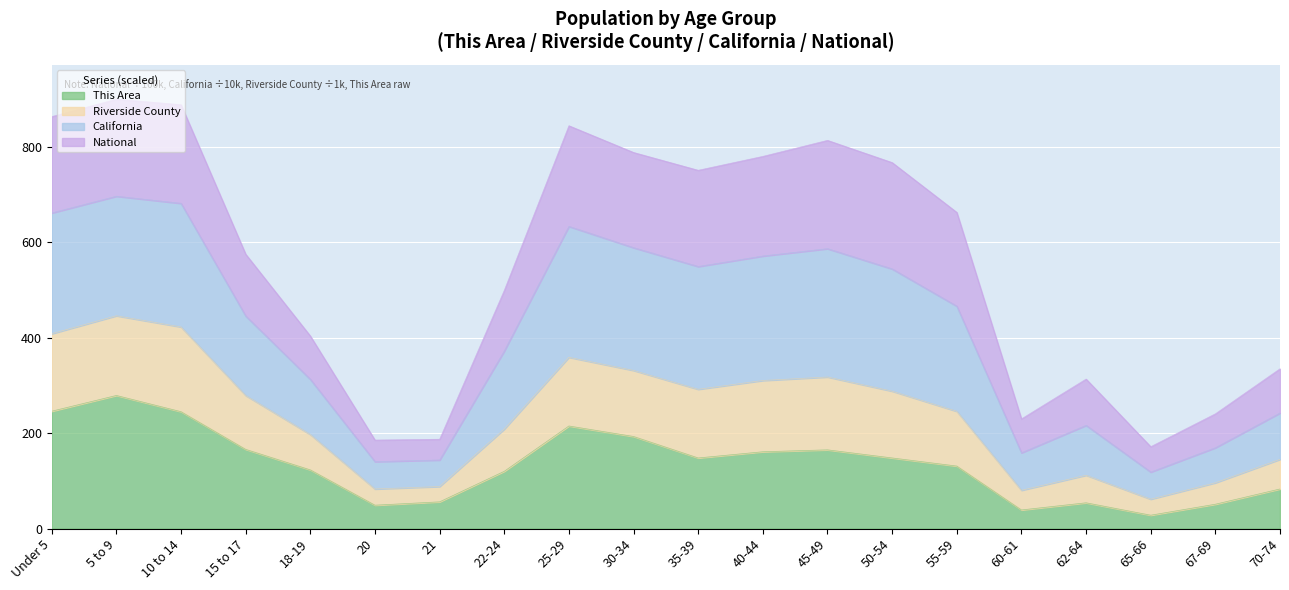

The value of This Area at 67-69 is 74.1. True or false?

False